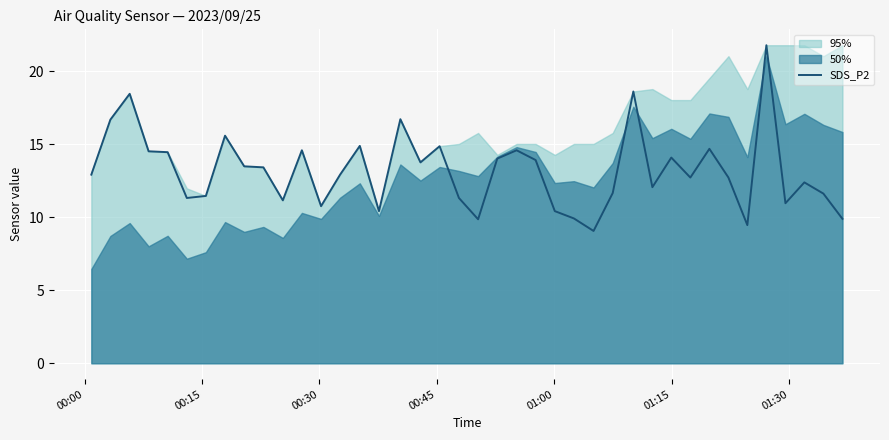

What is the lowest value of the SDS_P2 series?

9.1